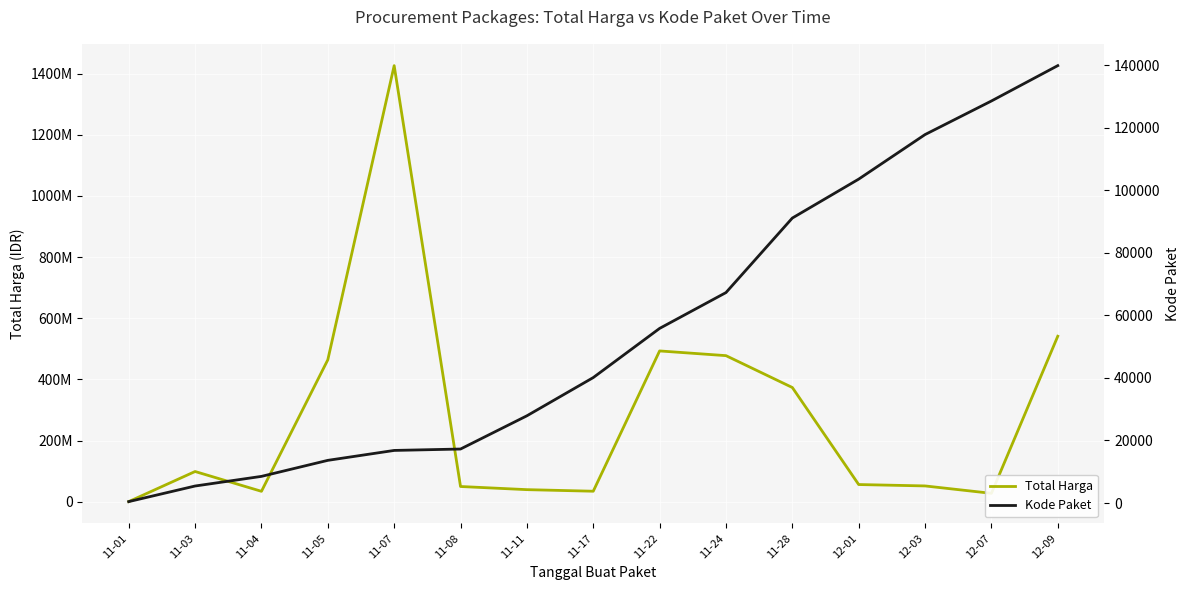

Where does the Total Harga series first go above 56152800?

11-03